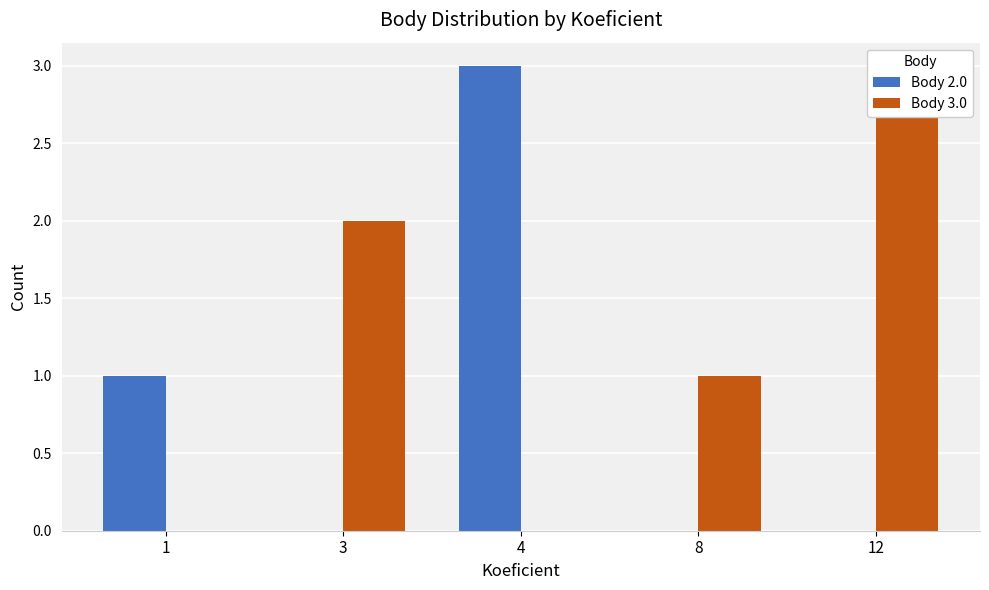

Rank the series by their maximum value, from lowest to highest.

Body 2.0, Body 3.0